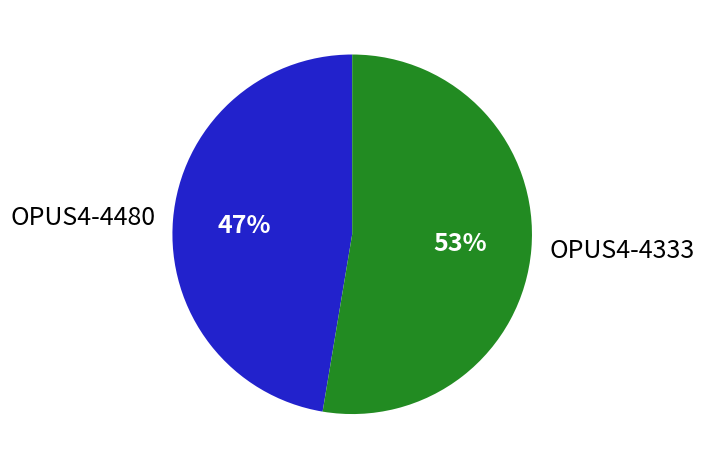

To the nearest percent, what portion does OPUS4-4333 represent?

53%